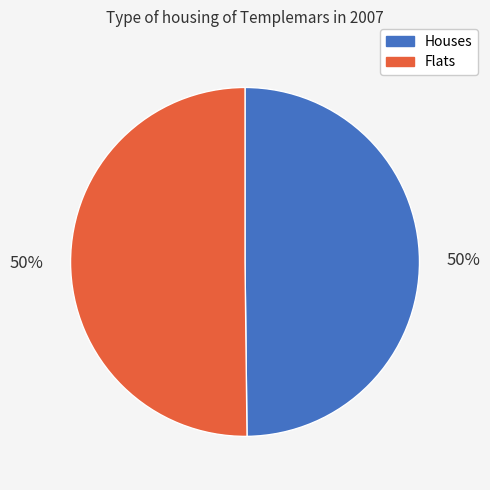

To the nearest percent, what is the average slice percentage?

50%